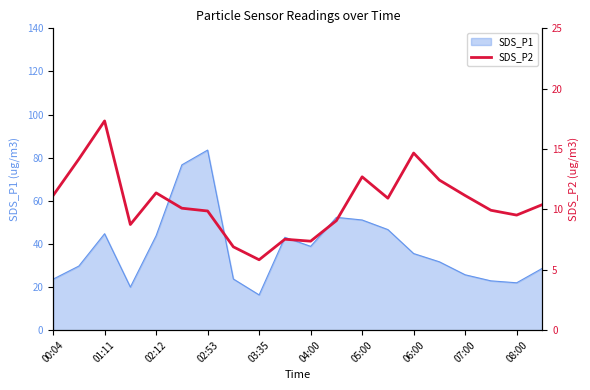

Does the chart have visible grid lines?

No